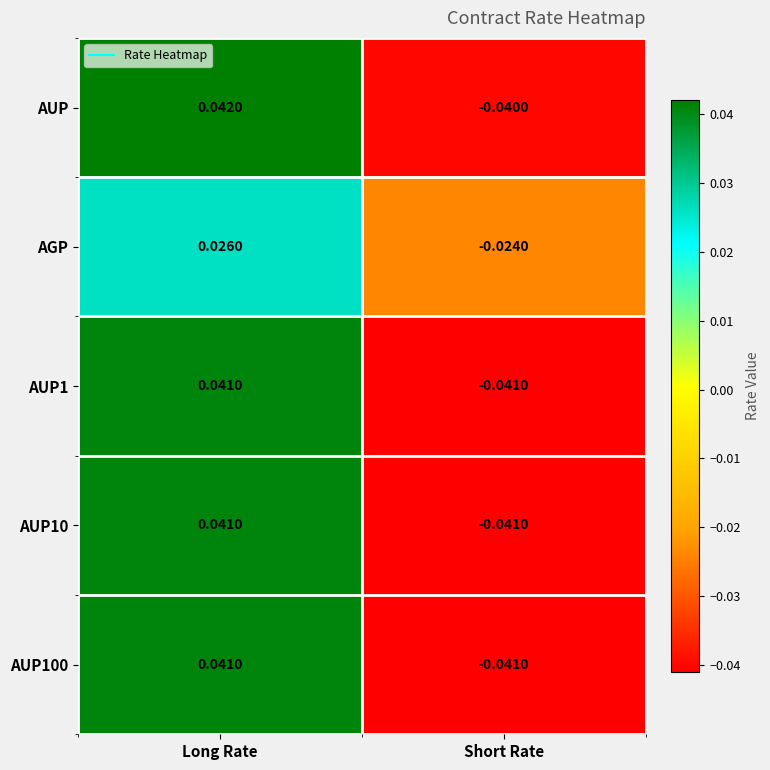

How many series are shown in this chart?

5